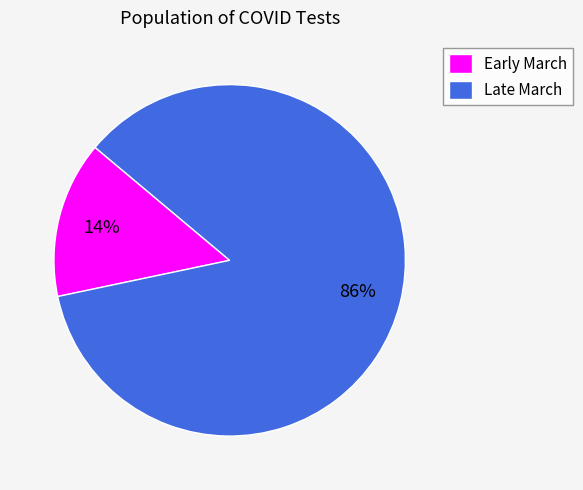

Which category accounts for the majority?

Late March